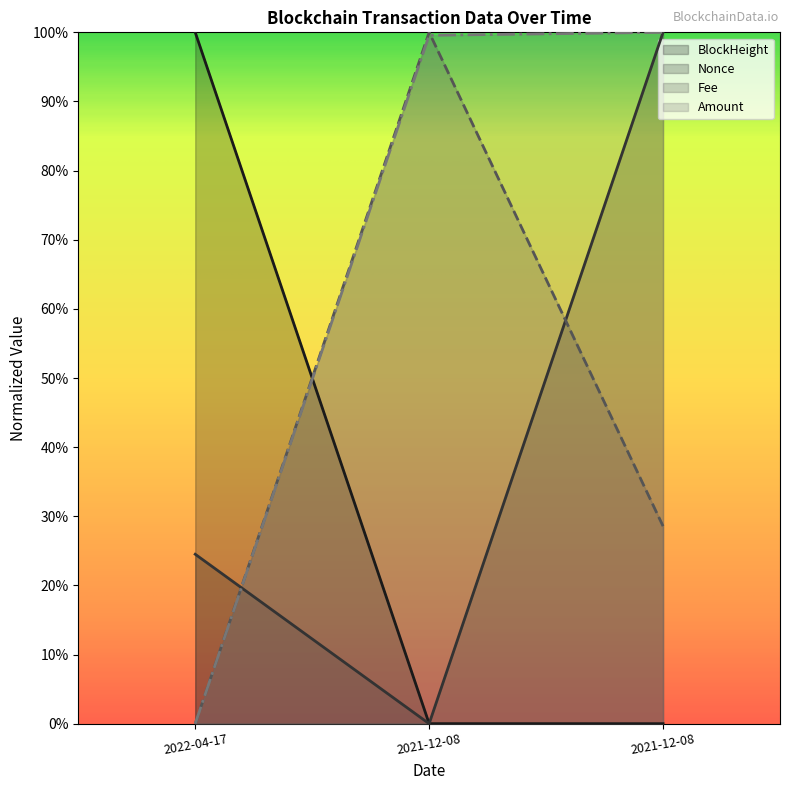

Between 2022-04-17 and 2021-12-08, which series saw the biggest shift?

BlockHeight